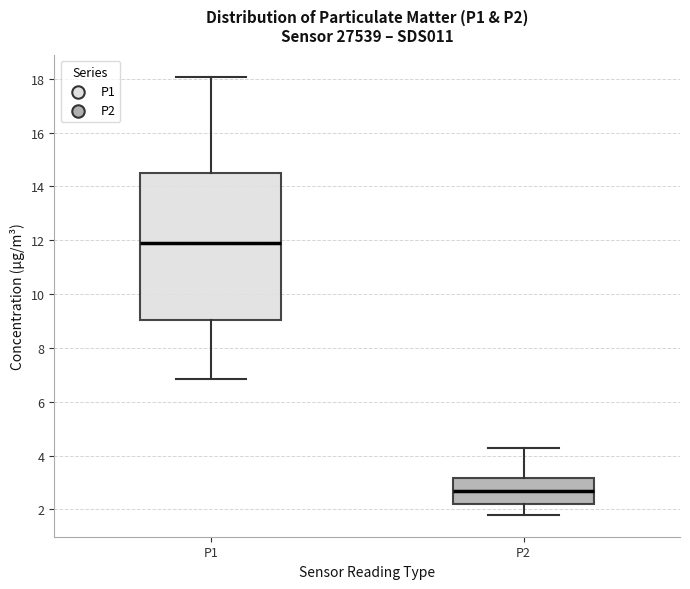

Reading left to right, read every box against the y-axis: the position of its median line, the range the box covers, and the ends of its whiskers. The values are not printed on the chart, so give them approximately, as read against the axis.

P1: median 12.0, box 9.0 to 14.6, whiskers 6.8 to 18.0
P2: median 2.6, box 2.2 to 3.2, whiskers 1.8 to 4.2